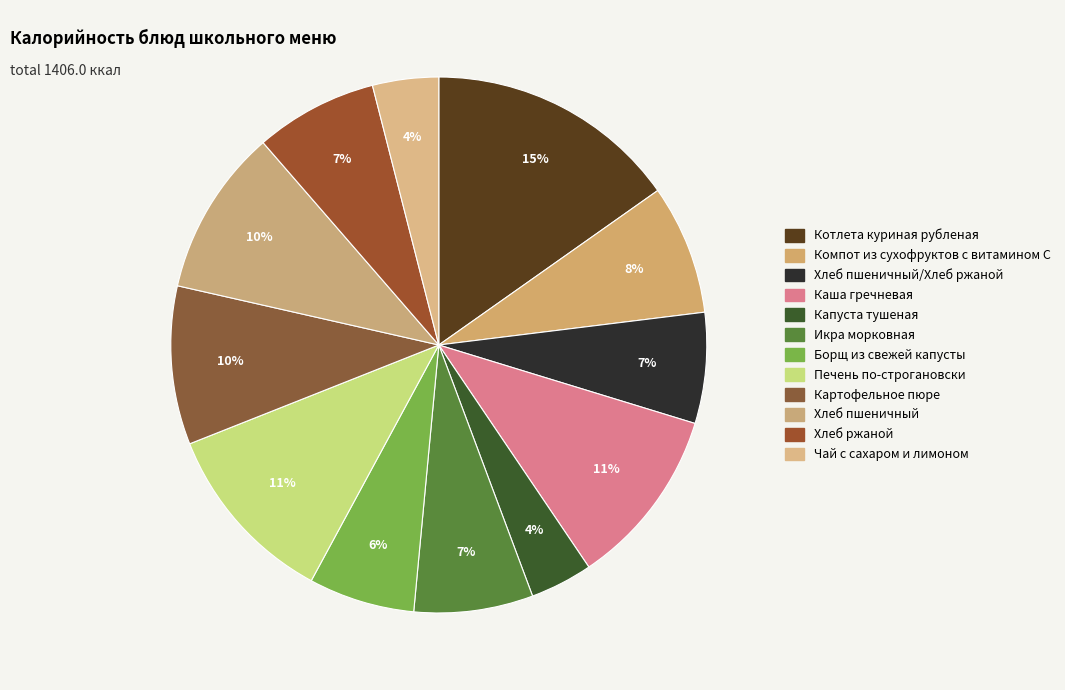

How many segments does this pie chart have?

12